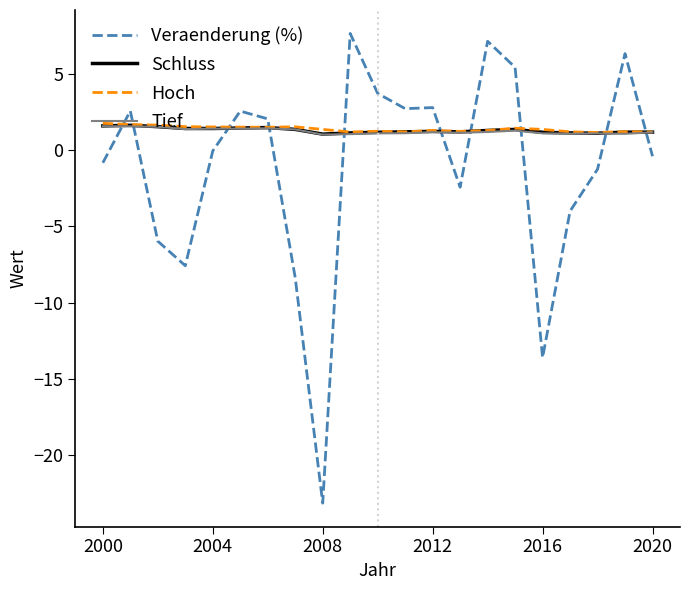

What are all the series names shown in the legend?

Veraenderung (%), Schluss, Hoch, Tief